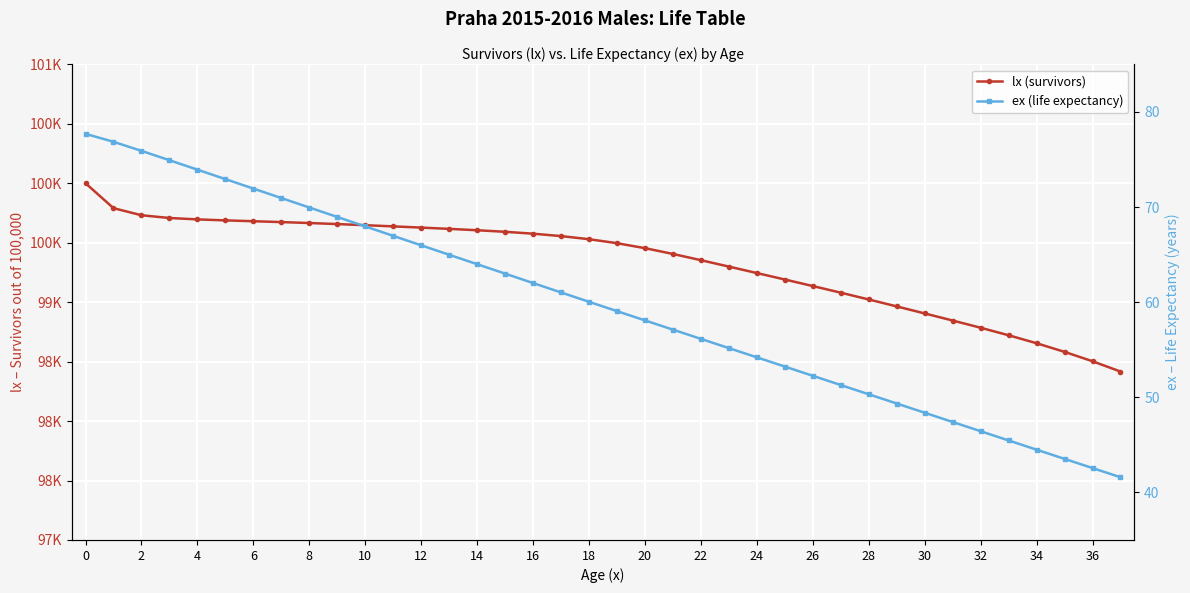

What is the highest value of the lx (survivors) series?

100000.0